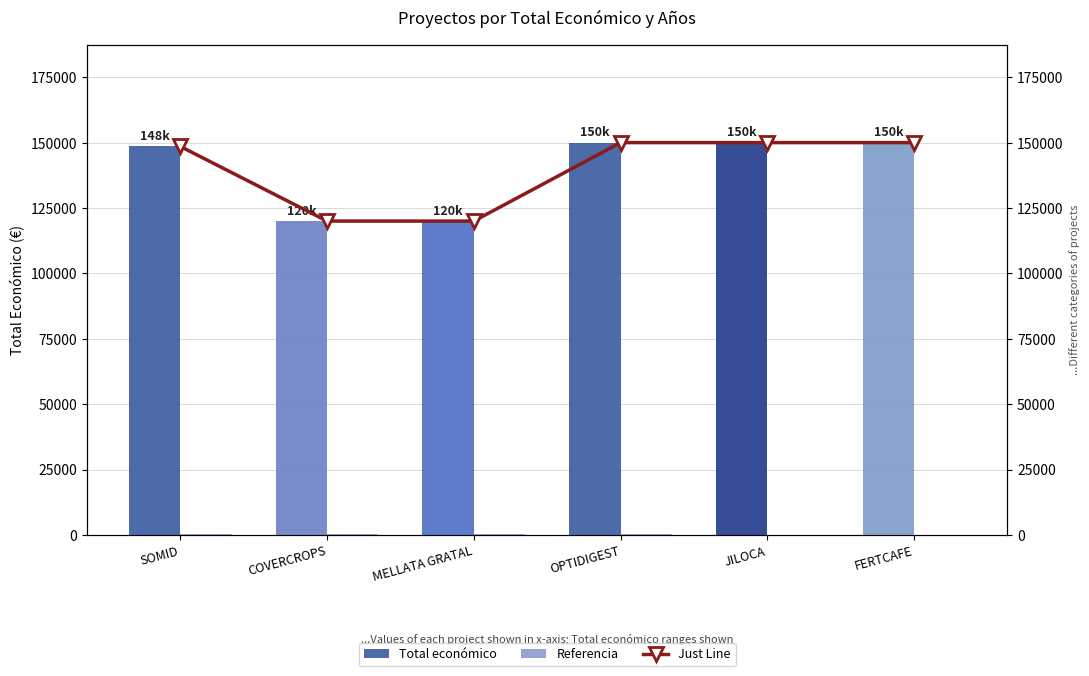

Are the bars horizontal?

No